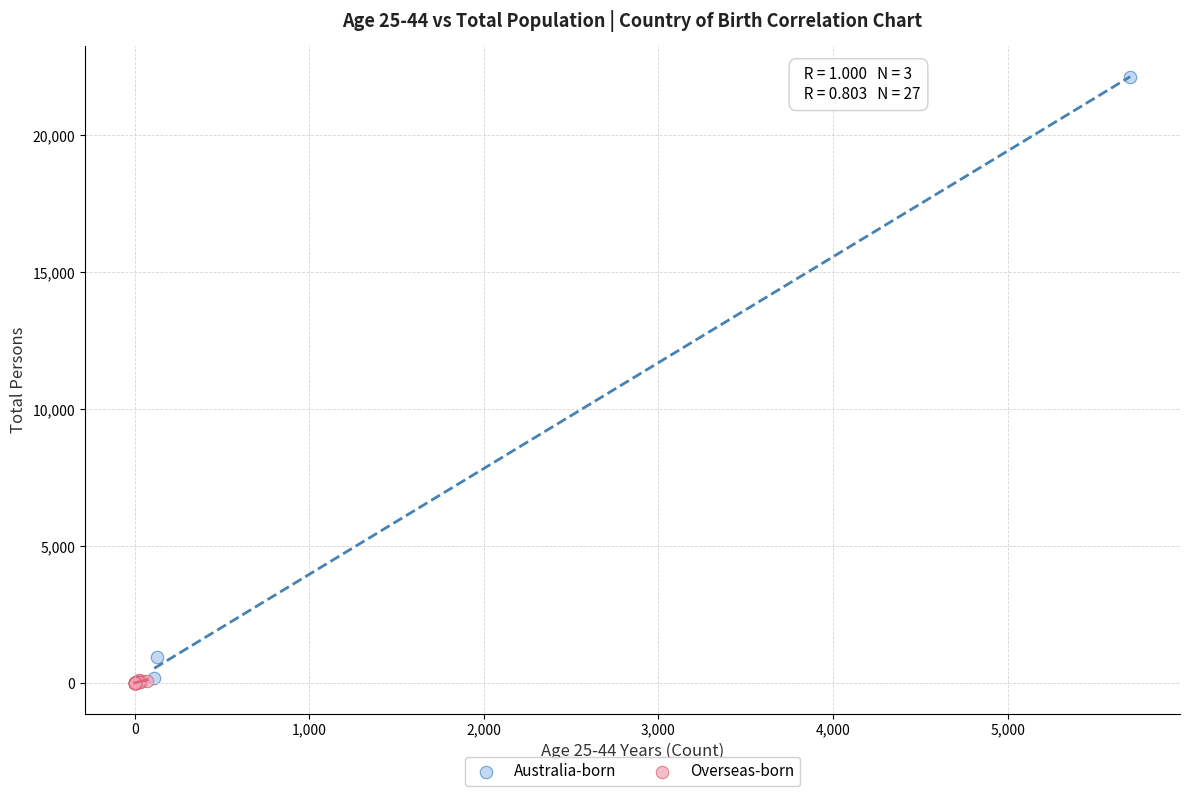

Which series has the widest spread of Y values?

Australia-born